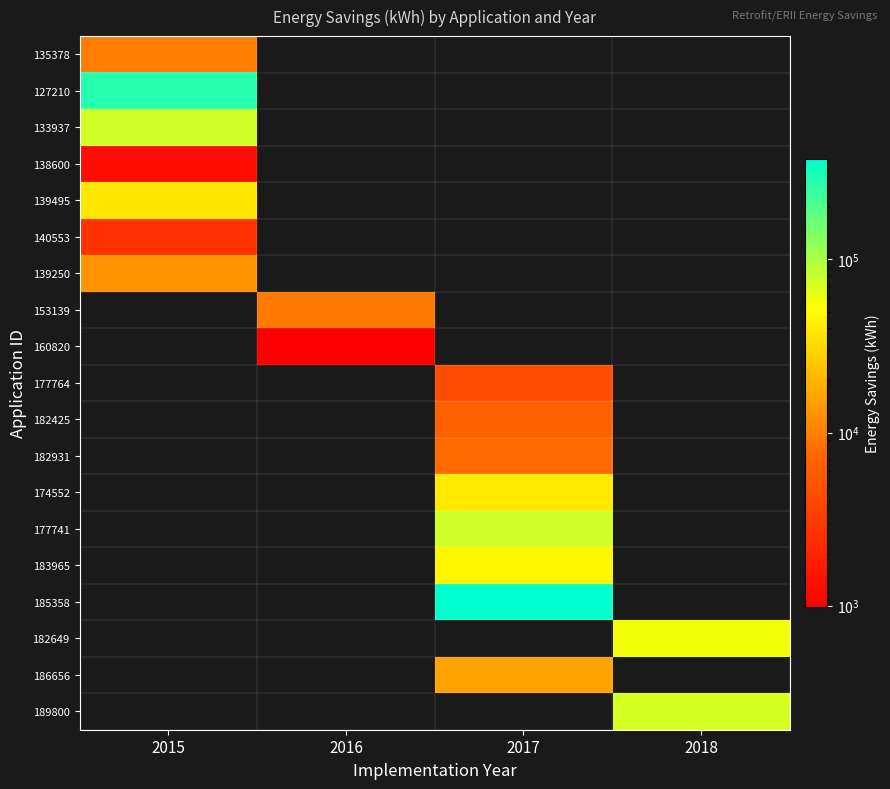

At which category does the chart reach its peak across all series?

2017